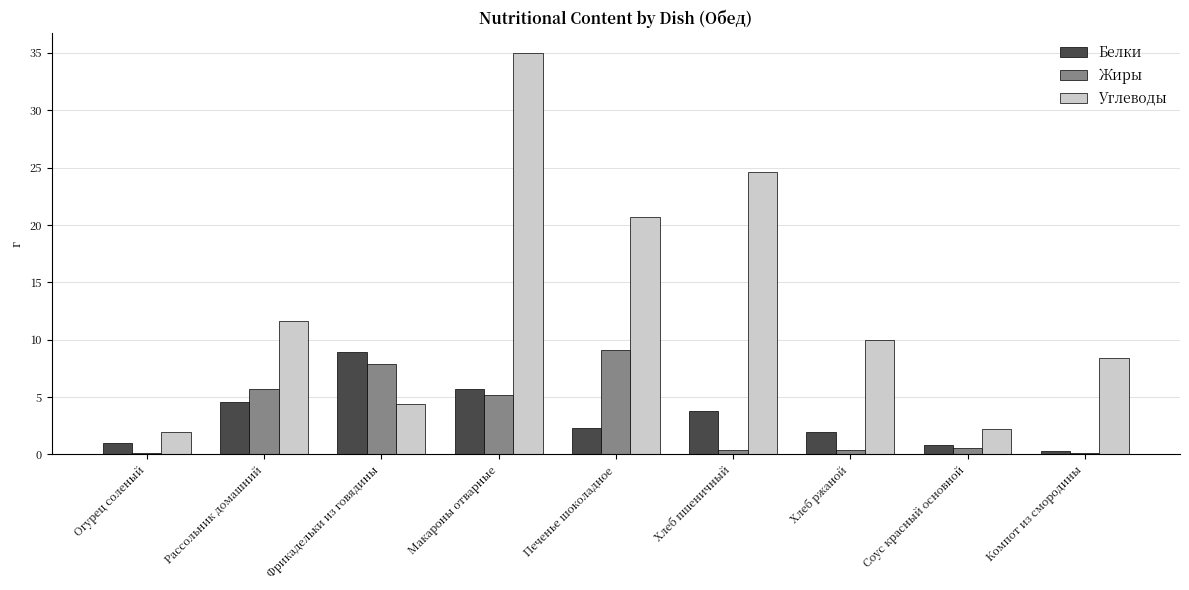

How many distinct data groups are displayed?

3